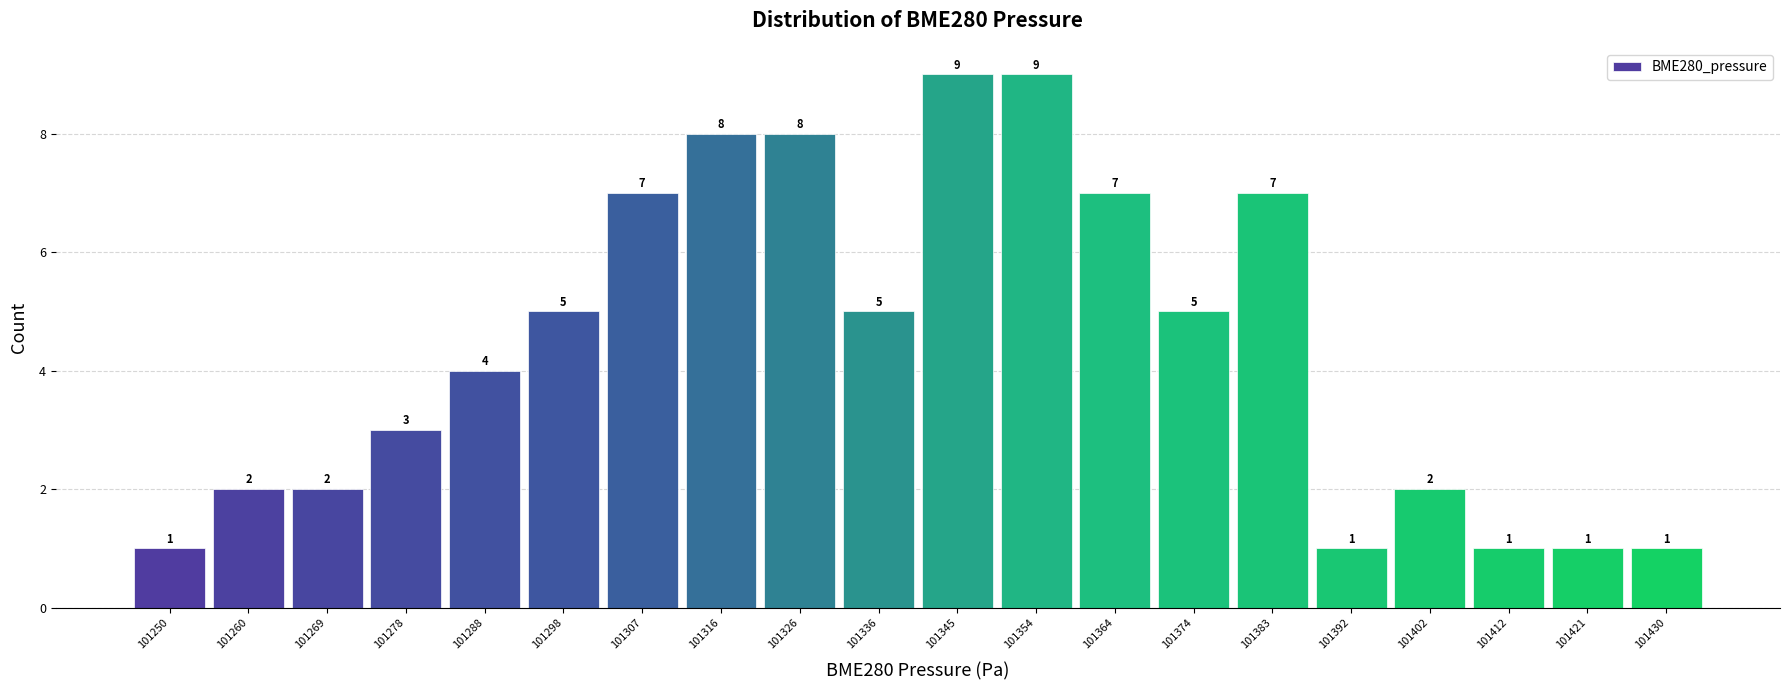

Reading left to right, transcribe all the data shown in this chart.

101250=1	101260=2	101269=2	101278=3	101288=4	101298=5	101307=7	101316=8	101326=8	101336=5	101345=9	101354=9	101364=7	101374=5	101383=7	101392=1	101402=2	101412=1	101421=1	101430=1